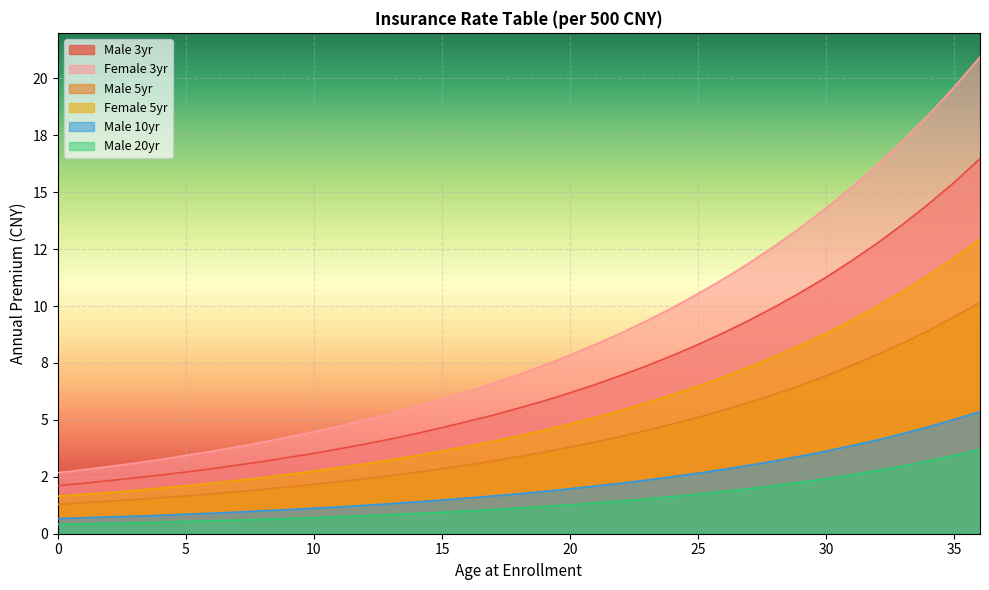

How many categories are shown in the chart?

37